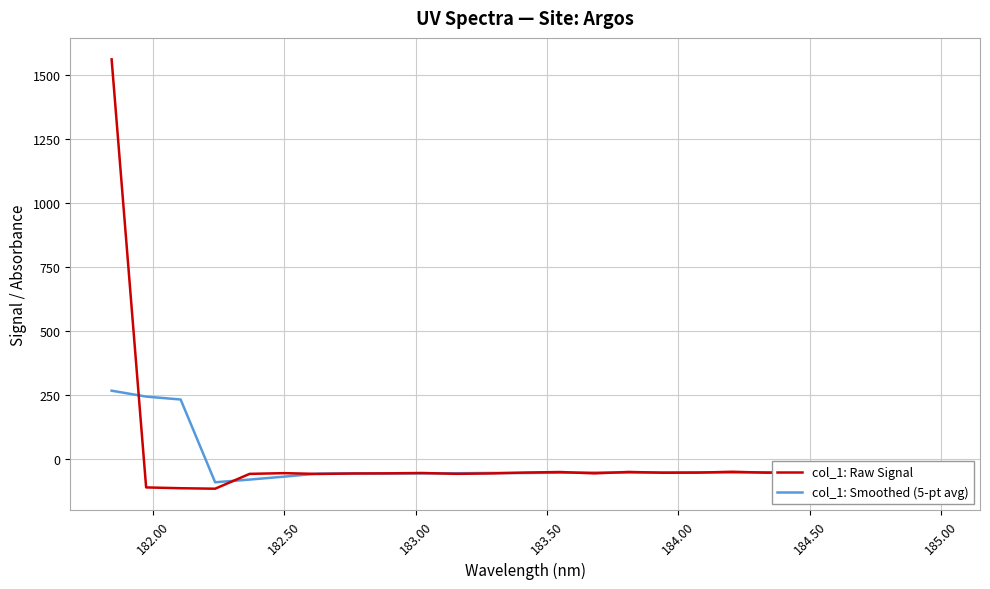

Which series has the widest spread of values?

col_1: Raw Signal